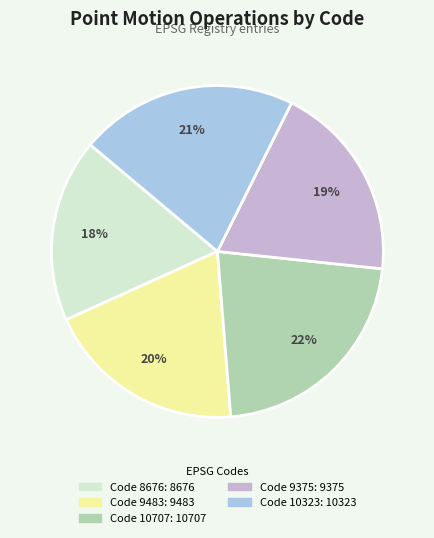

Is there a majority slice in this chart?

No